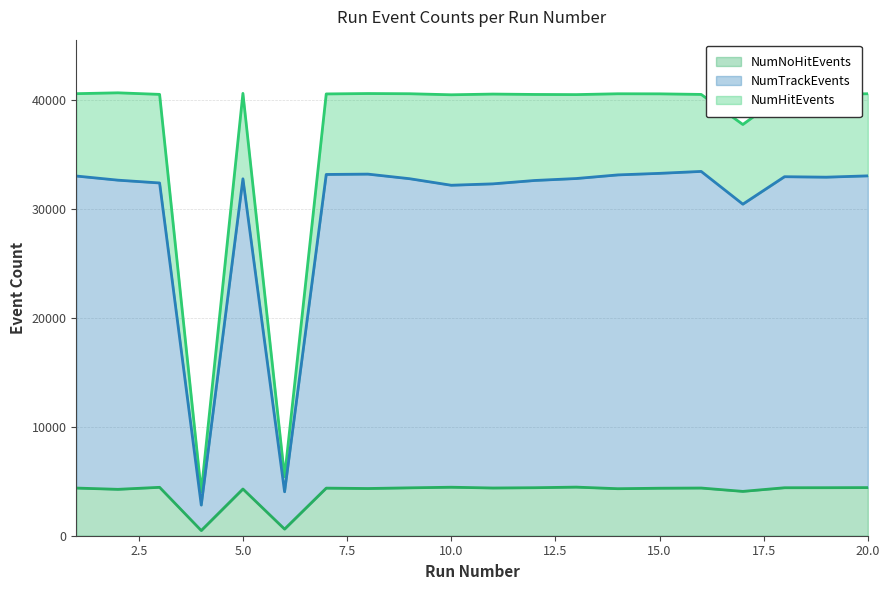

Reading left to right, transcribe all the data shown in this chart.

NumHitEvents: 40543	40621	40478	4024	40570	5400	40519	40555	40537	40441	40506	40471	40457	40534	40527	40473	37716	40504	40483	40535
NumTrackEvents: 32989	32610	32353	2810	32735	4030	33133	33165	32744	32144	32272	32580	32760	33092	33235	33412	30408	32927	32884	33005
NumNoHitEvents: 4372	4255	4439	474	4286	606	4365	4330	4392	4448	4377	4402	4458	4312	4357	4374	4066	4400	4404	4414